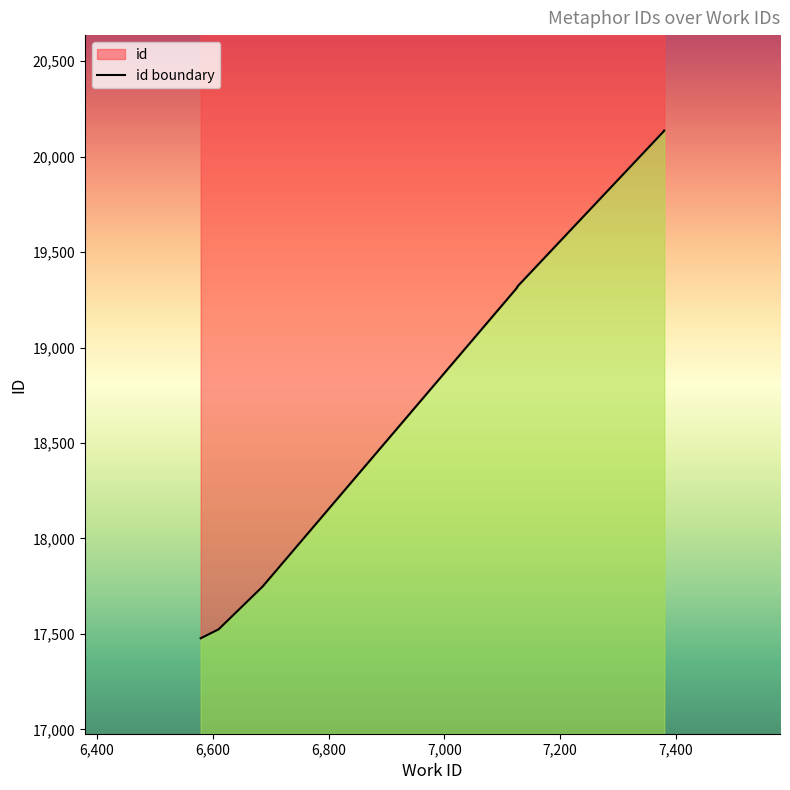

At which label does the data first exceed 19317?

7,400